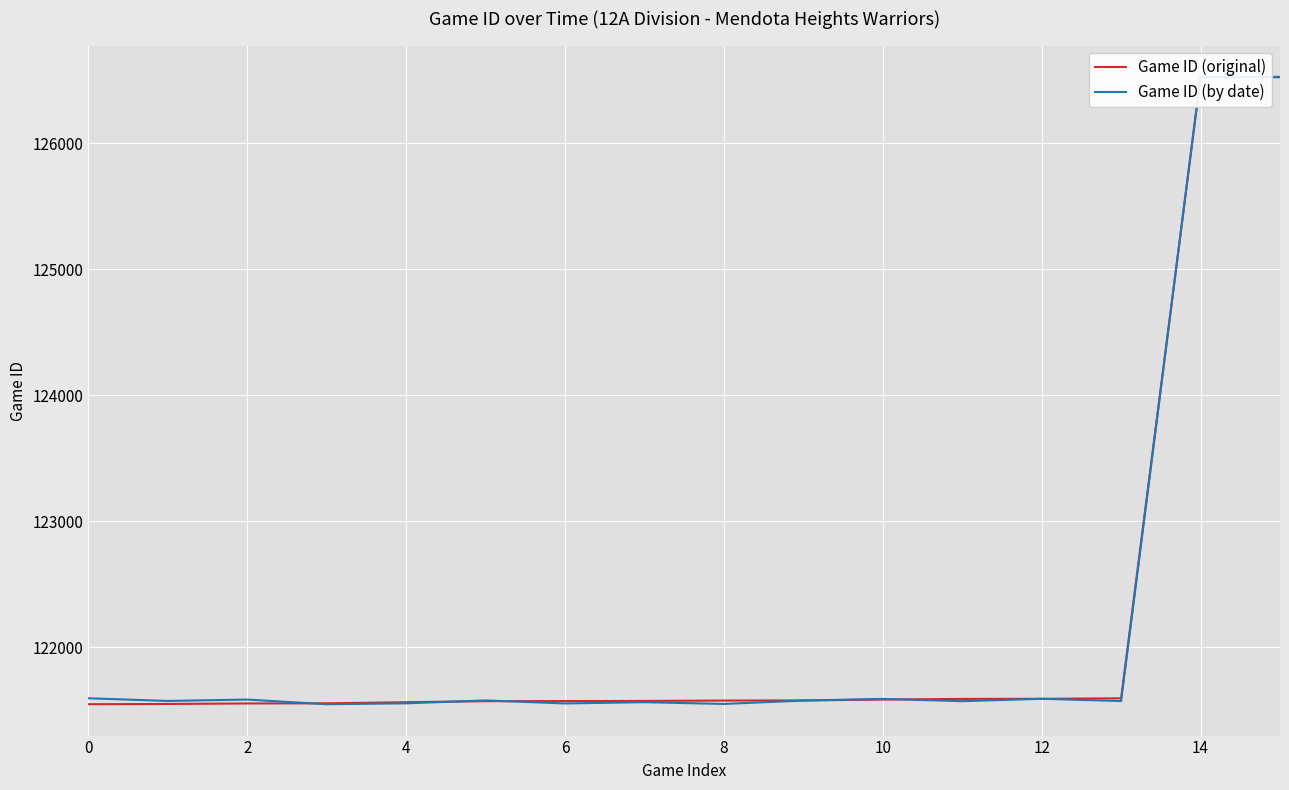

True or false: Game ID (original) has a value of 121597 at 13.

True